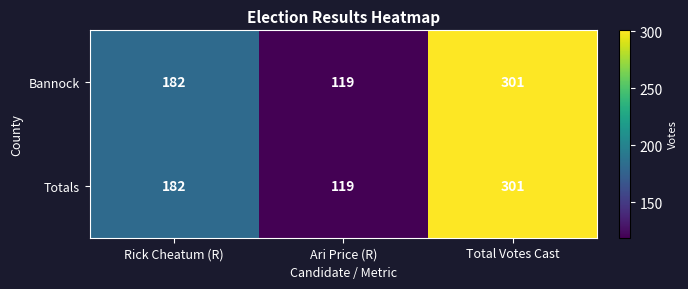

What is the difference between the maximum and minimum values in the Totals series?

182